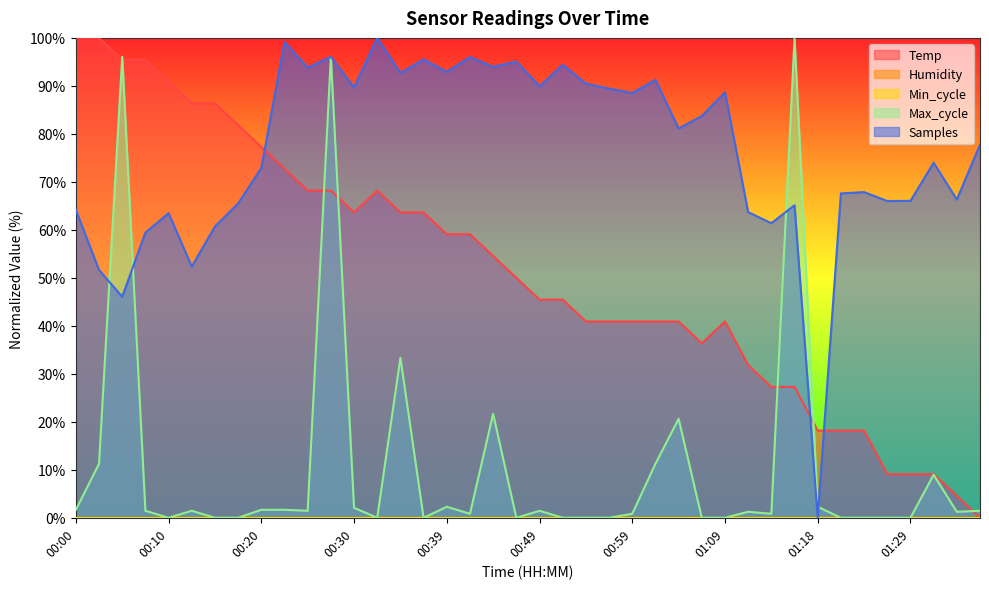

Rank the series by their average value, from lowest to highest.

Max_cycle, Temp, Samples